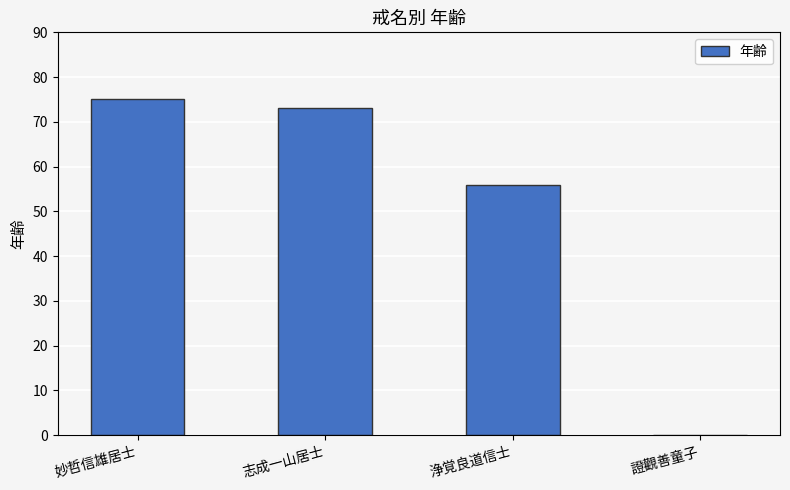

At which label is the value closest to 37?

浄覚良道信士